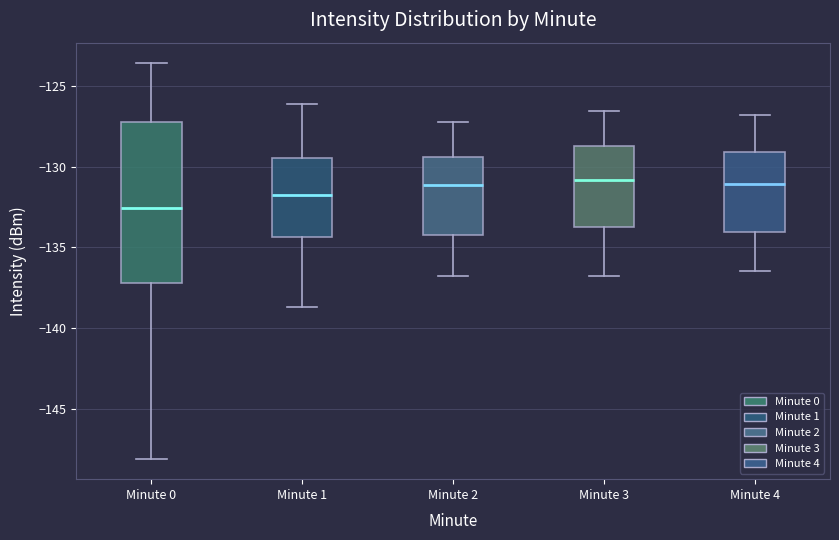

Comparing the boxes themselves (not the whiskers), which one is the tallest?

Minute 0